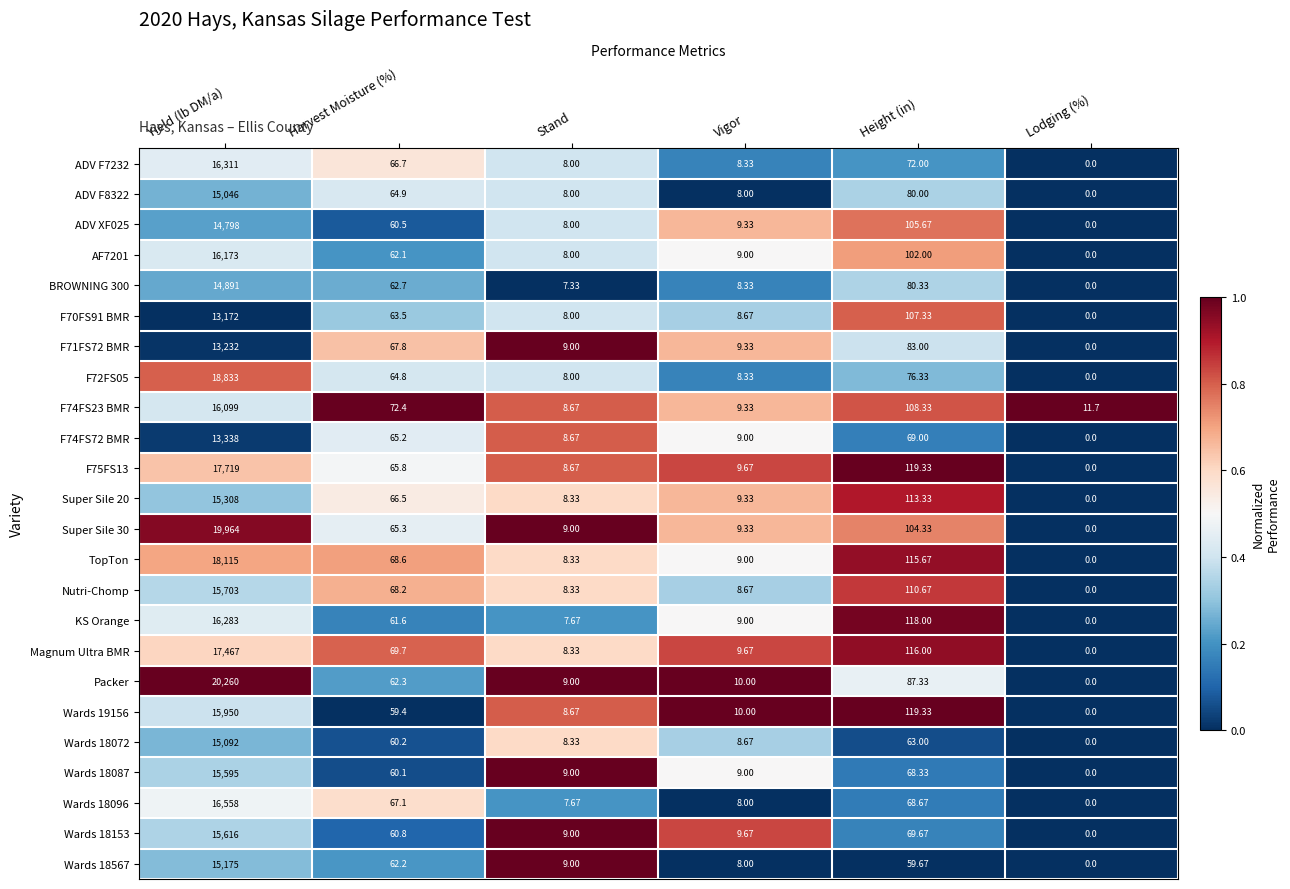

How many categories are shown in the chart?

6